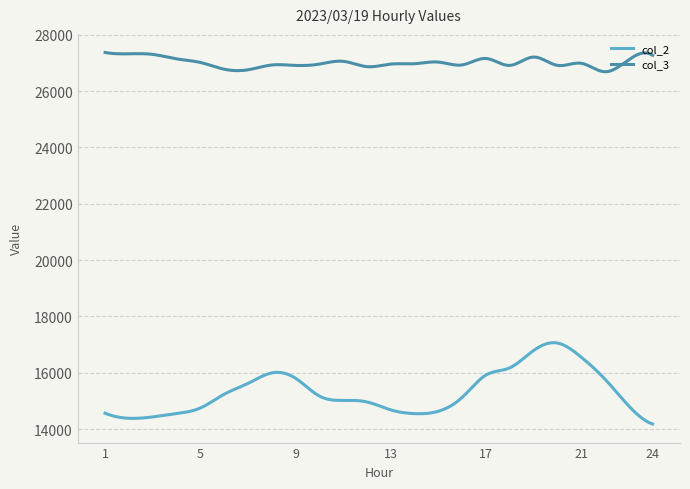

Which series has the widest spread of values?

col_2